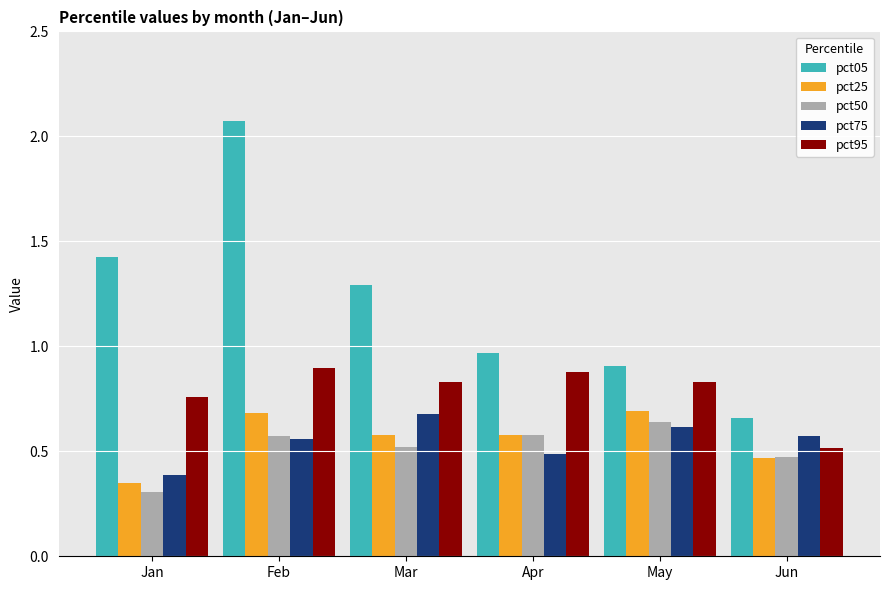

Which series changed the most between Feb and Mar?

pct05